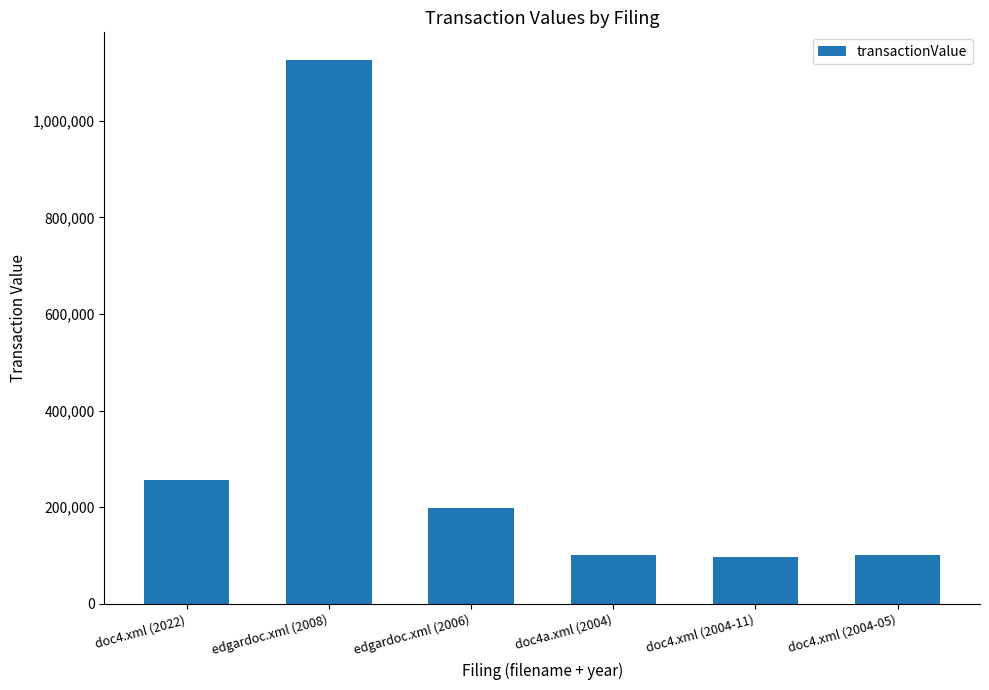

How many values are below 197748?

3